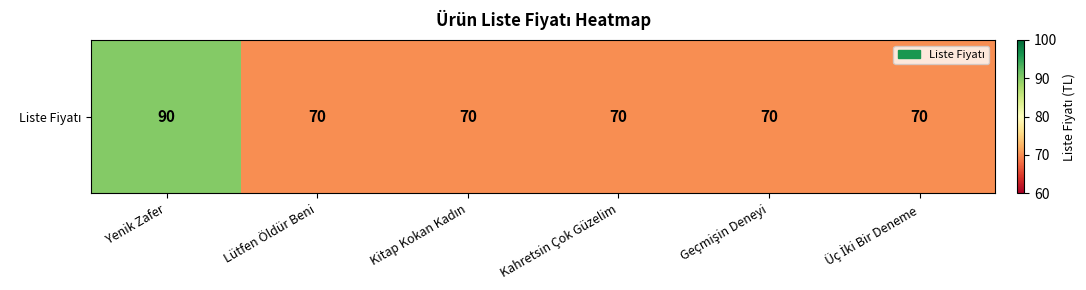

Reading left to right, extract all data points from this chart.

90	70	70	70	70	70